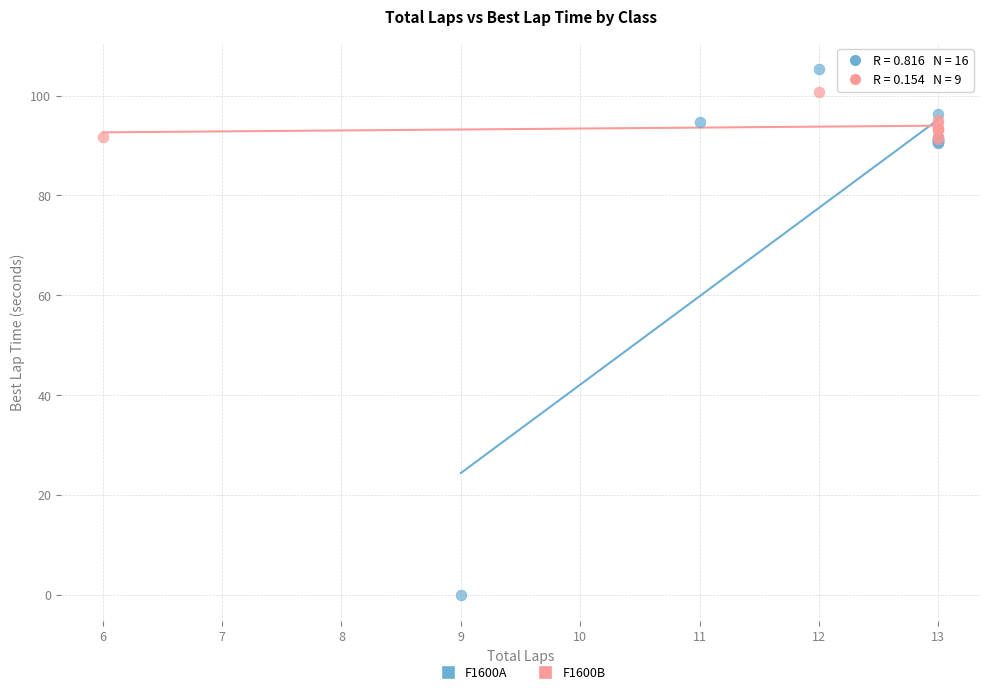

Which series reaches the minimum Y coordinate?

F1600A